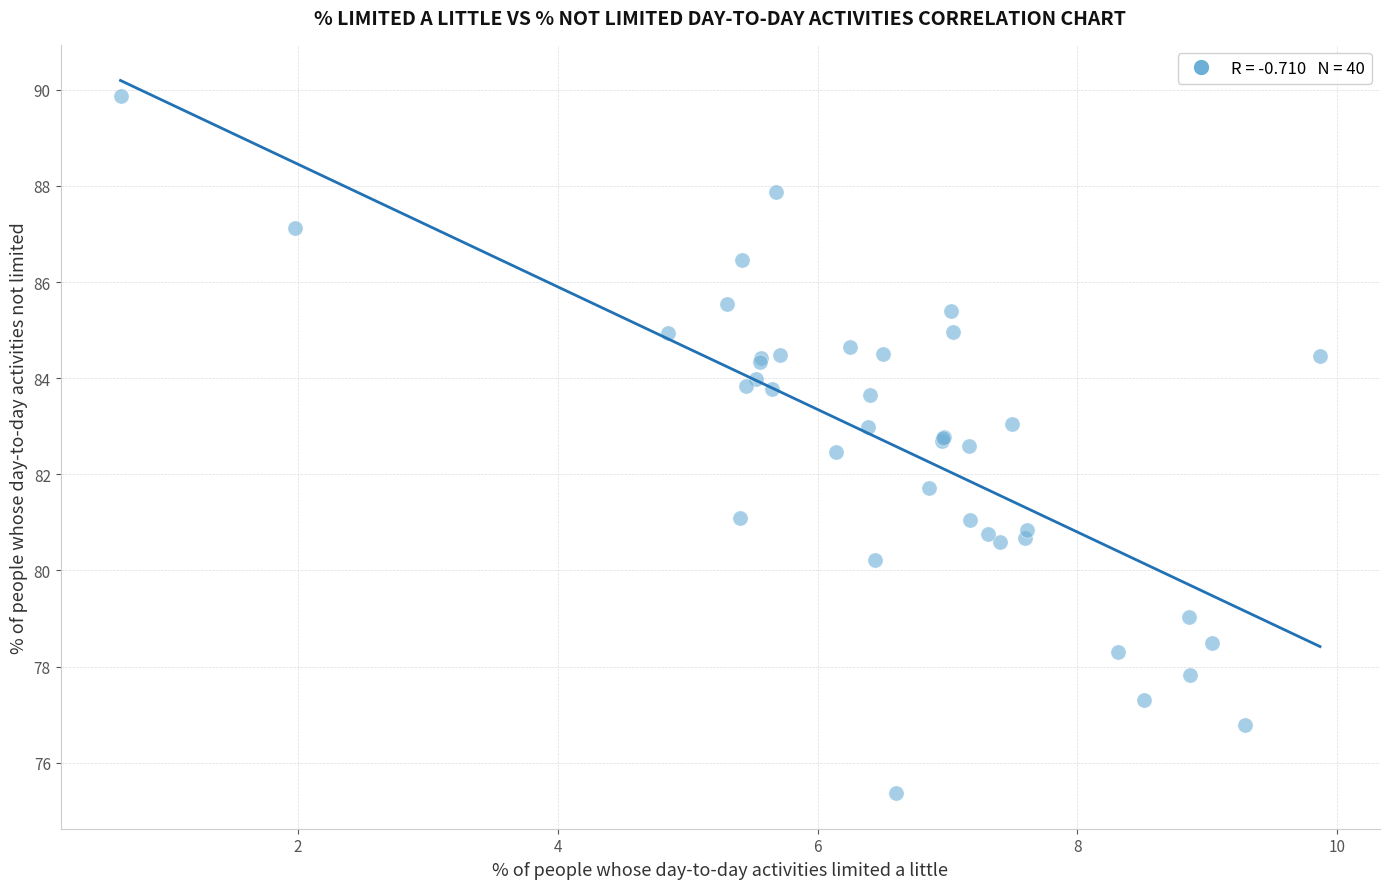

What Y value in the scatter plot is closest to 82?

81.7